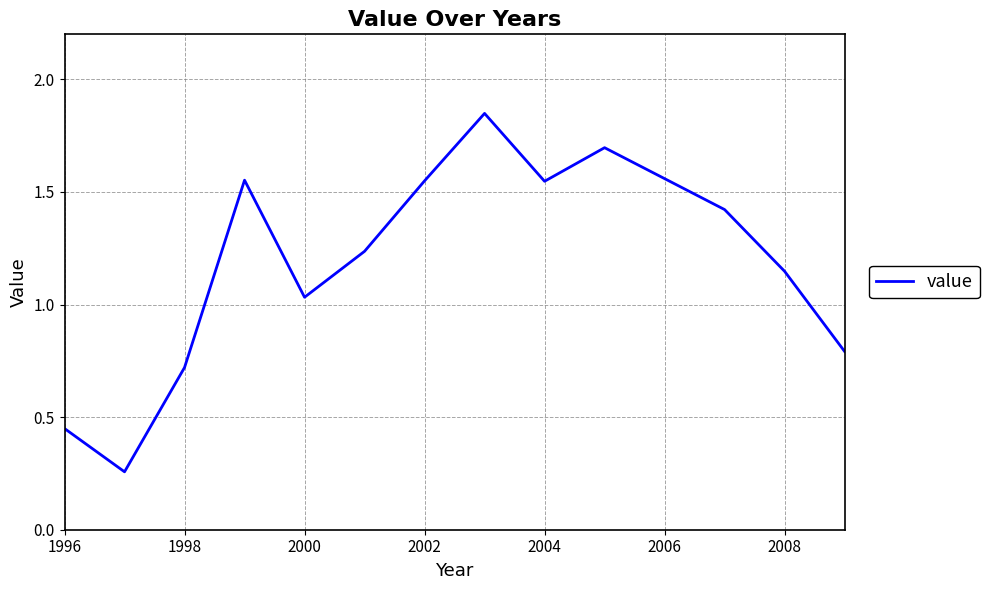

How many lines are shown in the chart?

1